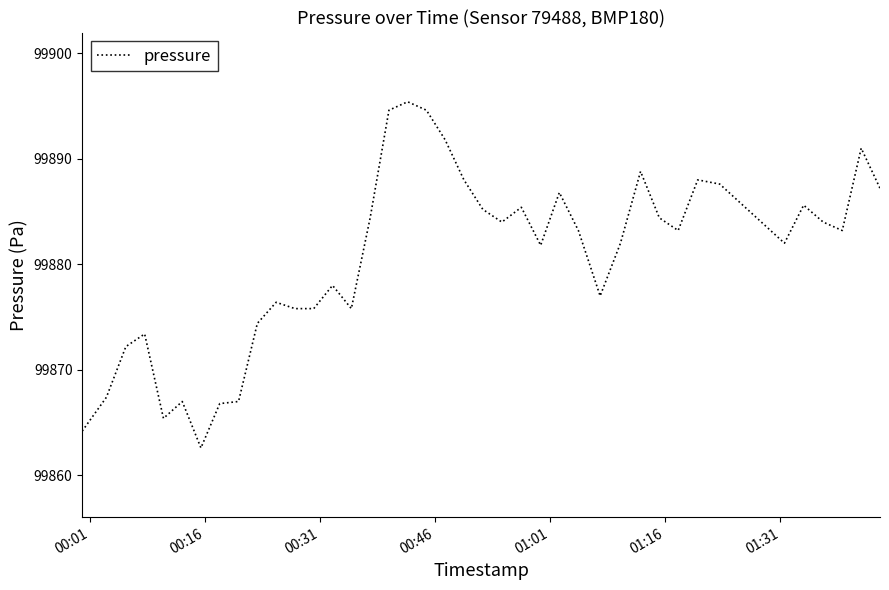

Does the chart have visible grid lines?

No